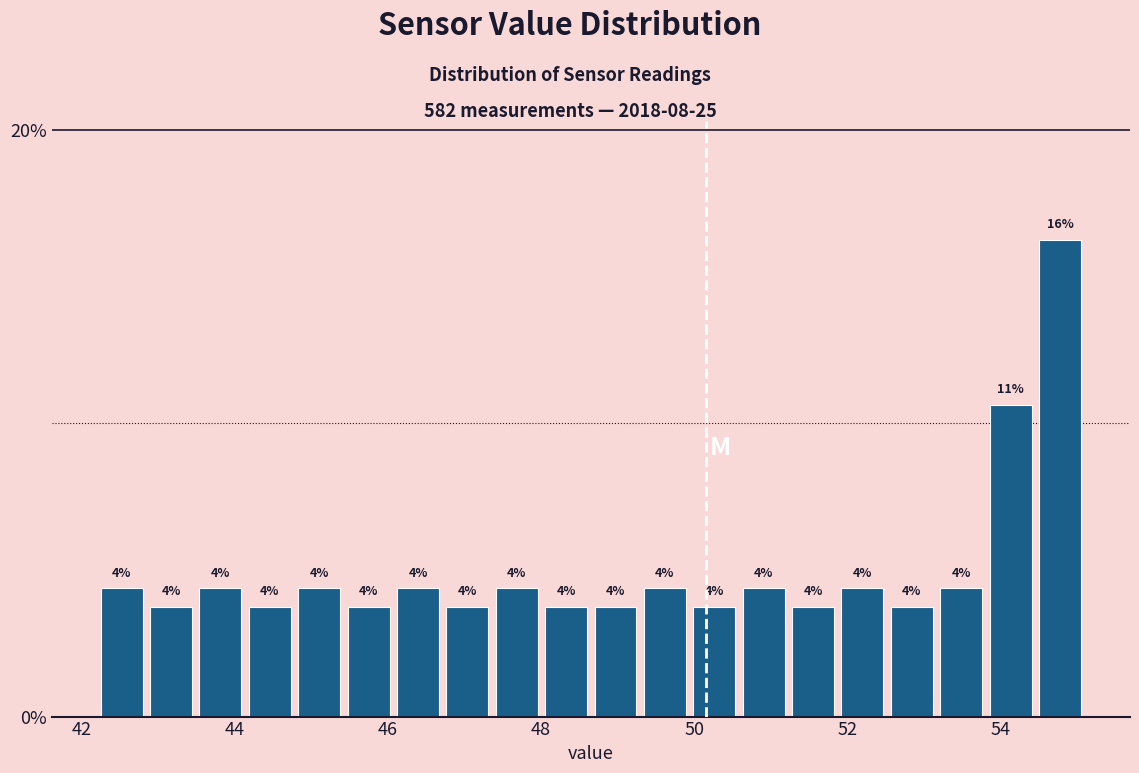

Read against the x-axis, roughly where is the centre of the tallest bar?

54.8